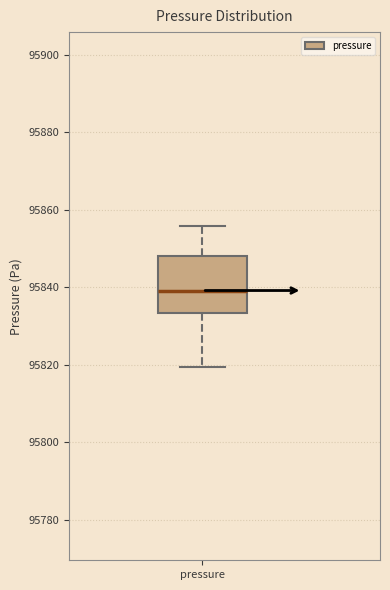

Where does the upper whisker of the box for pressure end on the y-axis? The values are not printed on the chart, so give them approximately, as read against the axis.

95856